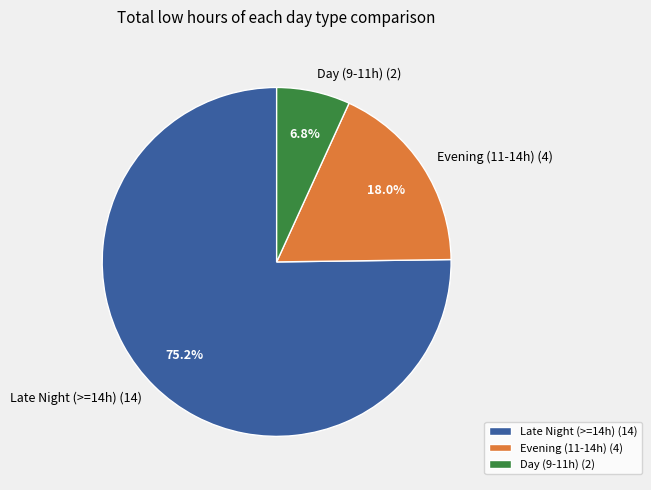

How many segments does this pie chart have?

3